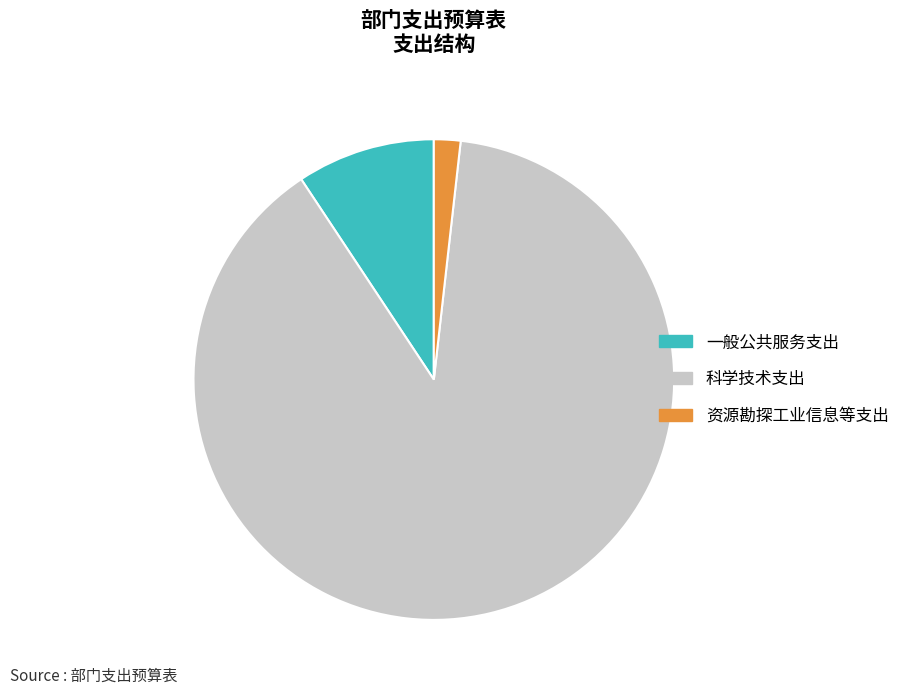

Count the number of slices in the pie.

3